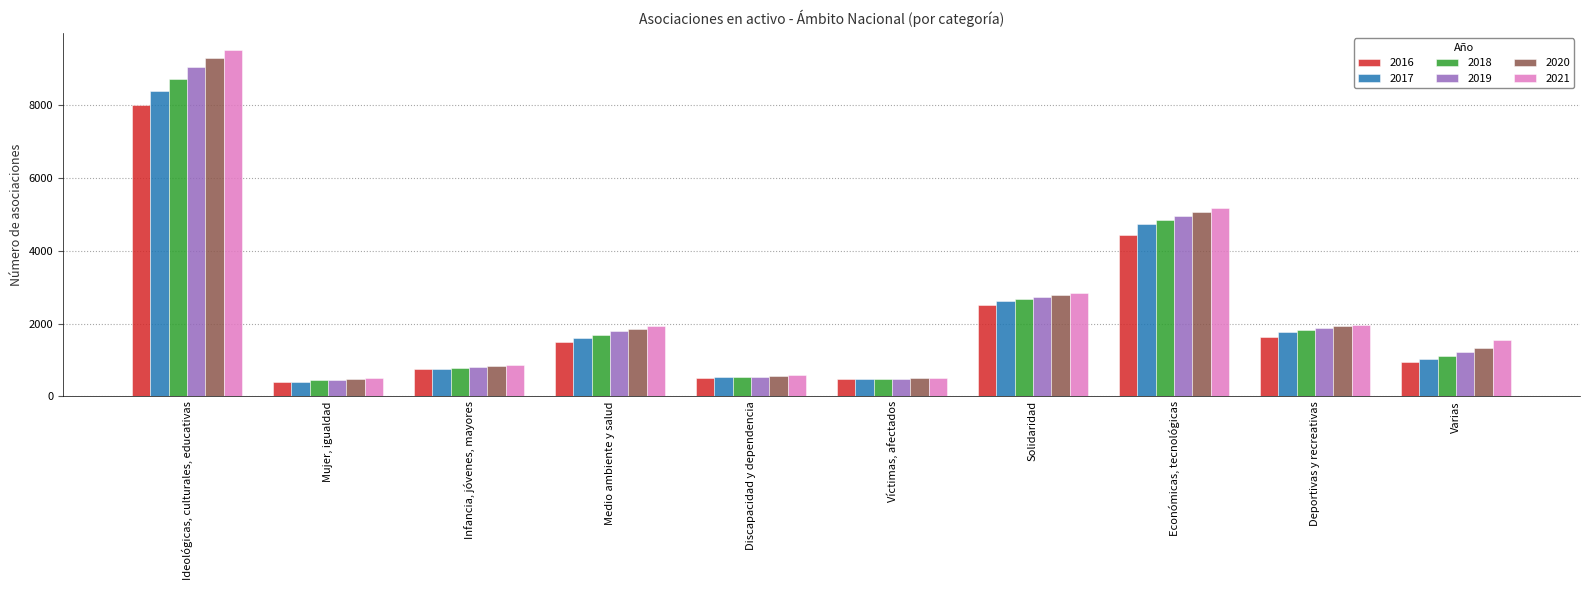

List the labels in order of 2017 value, largest first.

Ideológicas, culturales, educativas, Económicas, tecnológicas, Solidaridad, Deportivas y recreativas, Medio ambiente y salud, Varias, Infancia, jóvenes, mayores, Discapacidad y dependencia, Víctimas, afectados, Mujer, igualdad